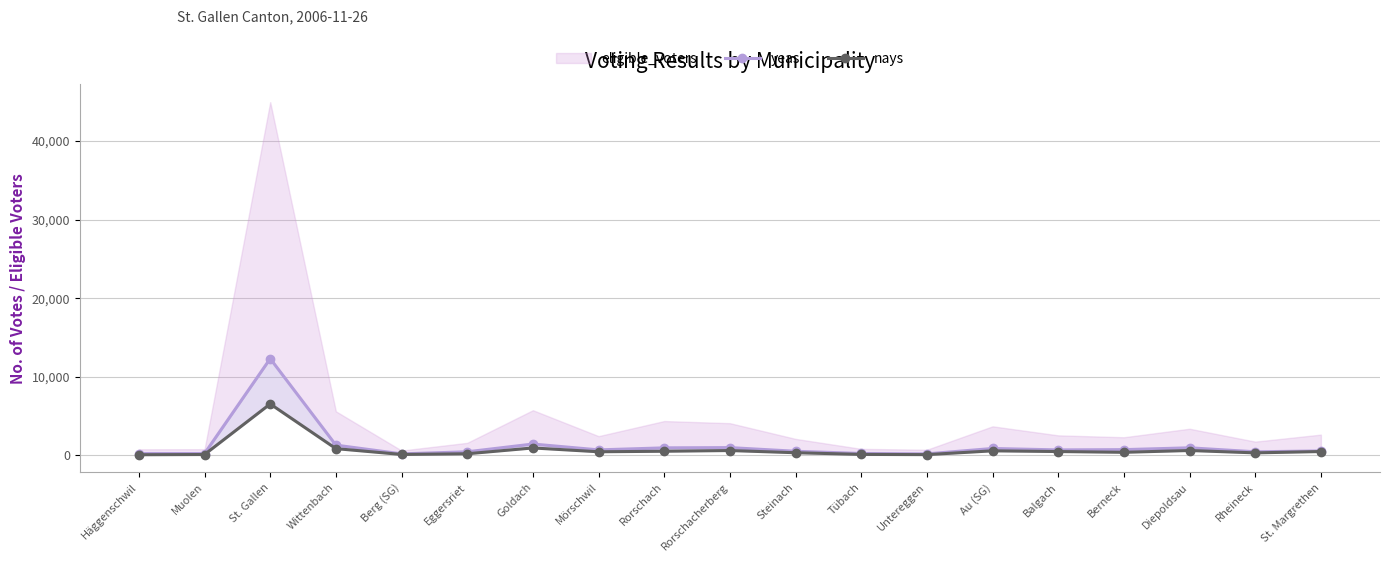

At which label is nays closest to 3309?

Goldach